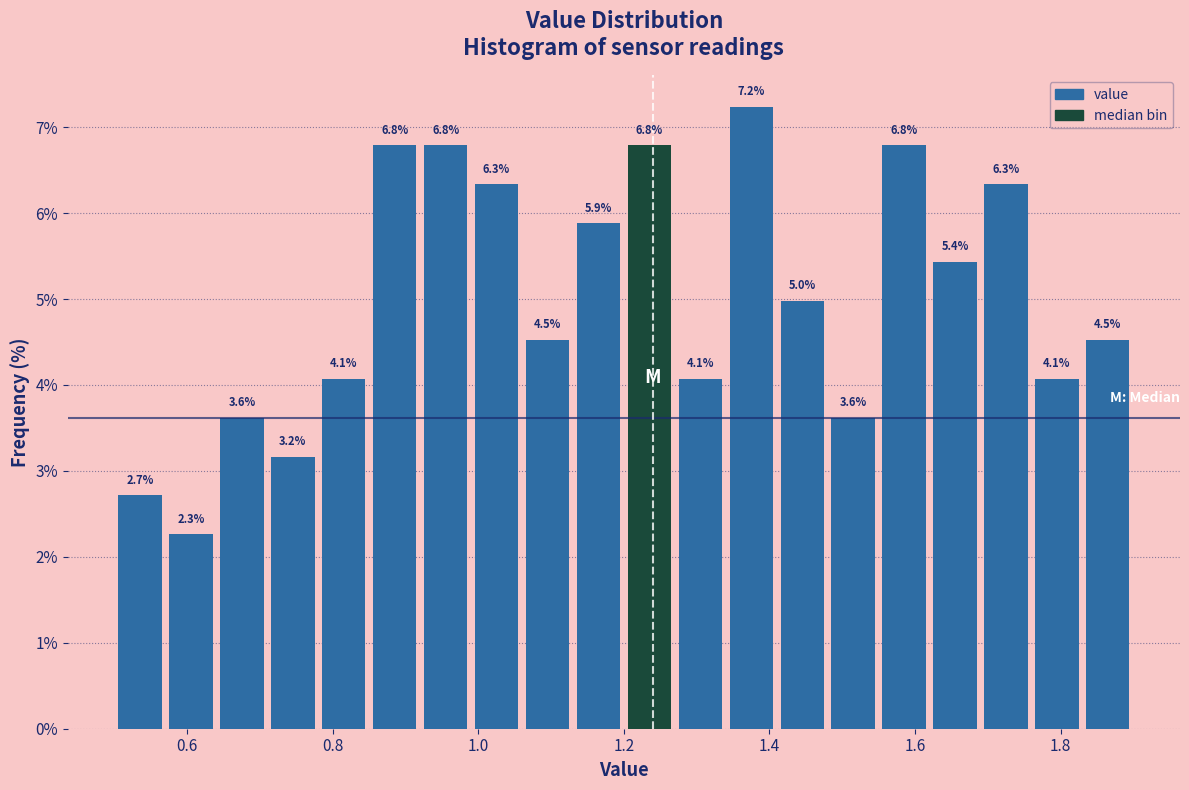

Around what value on the x-axis is the tallest bar? Give the approximate position of its centre, as read against the axis.

1.38